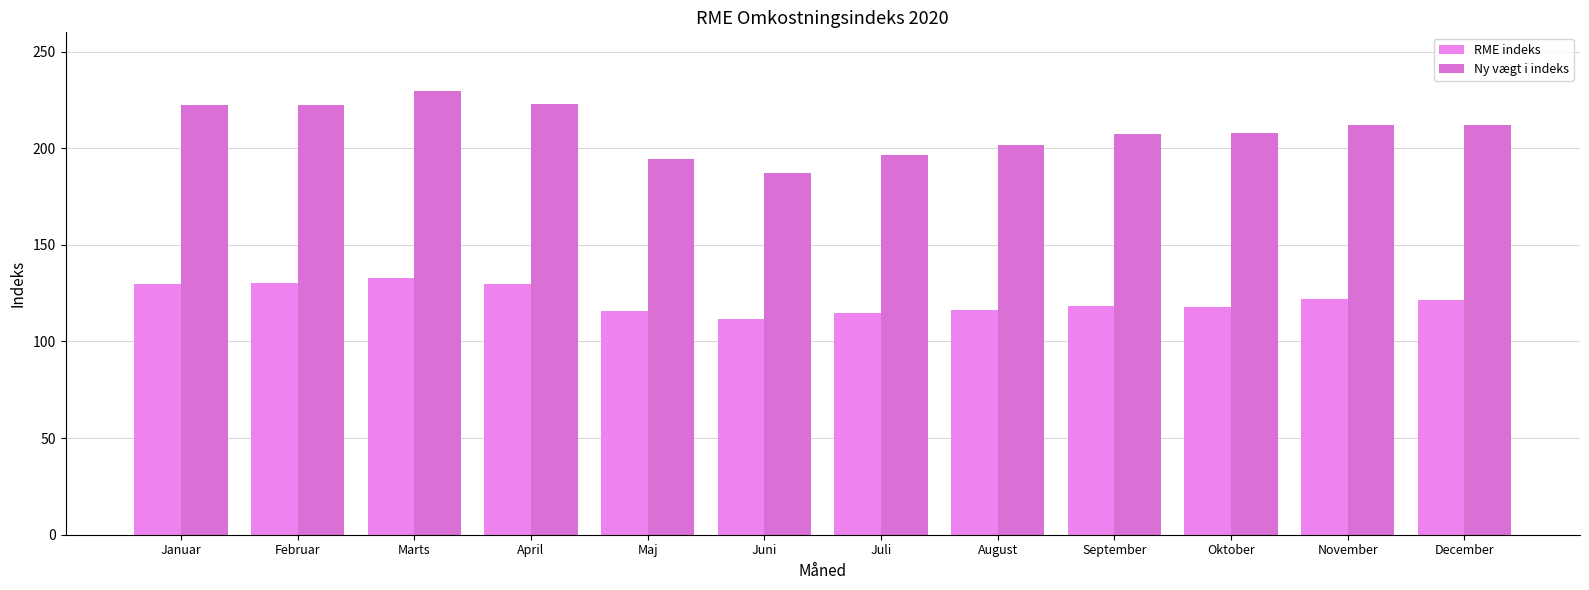

Reading left to right, what are all the values shown in this chart?

RME indeks: Januar=130.0	Februar=130.4	Marts=133.1	April=129.5	Maj=116.0	Juni=111.9	Juli=114.6	August=116.4	September=118.3	Oktober=118.1	November=121.8	December=121.7
Ny vægt i indeks: Januar=222.2	Februar=222.2	Marts=229.6	April=223.1	Maj=194.2	Juni=186.9	Juli=196.3	August=201.5	September=207.3	Oktober=207.8	November=211.8	December=212.3